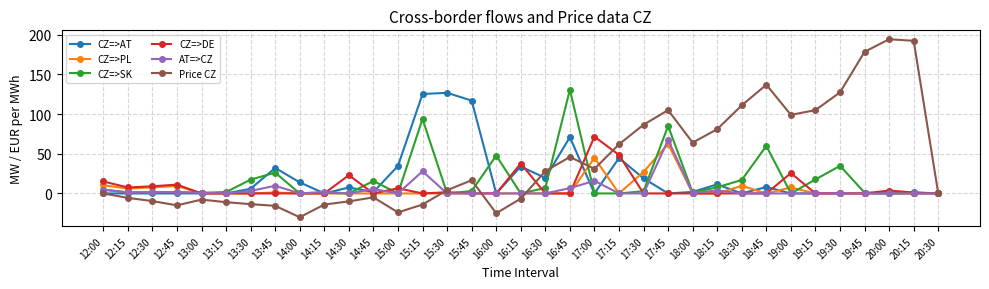

What is the greatest value displayed?

194.3